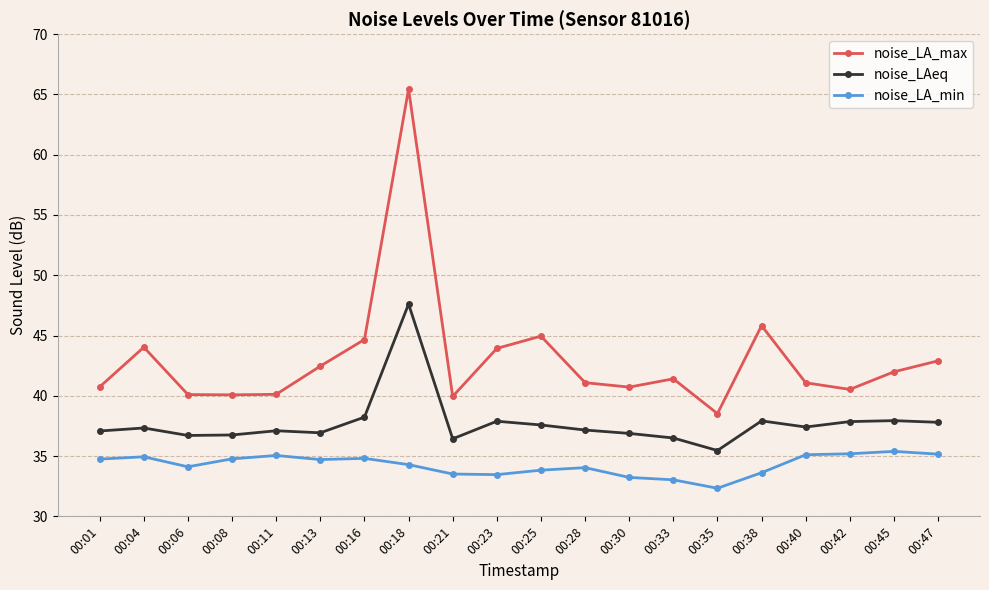

Is the value of noise_LA_max at 00:23 greater than the value of noise_LAeq at 00:04?

Yes